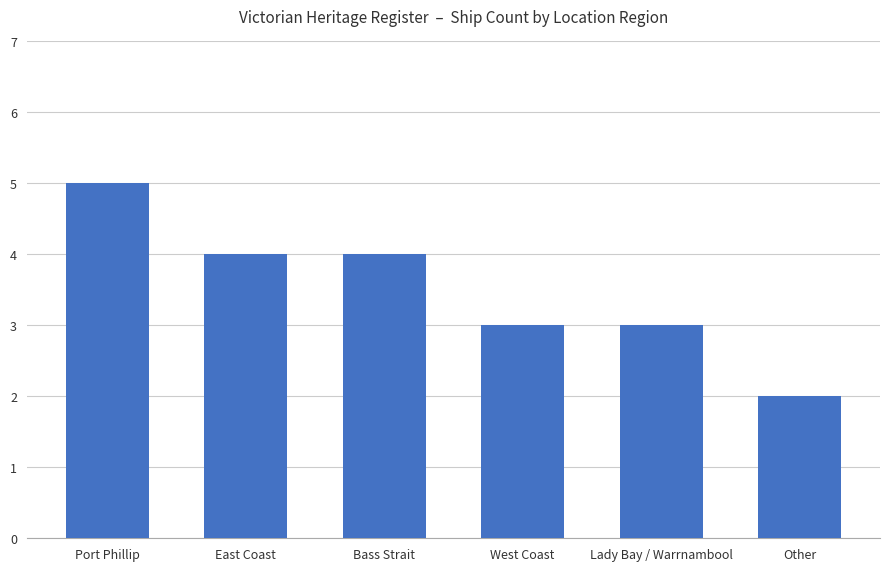

Reading left to right, extract all data points from this chart.

Port Phillip=5	East Coast=4	Bass Strait=4	West Coast=3	Lady Bay / Warrnambool=3	Other=2